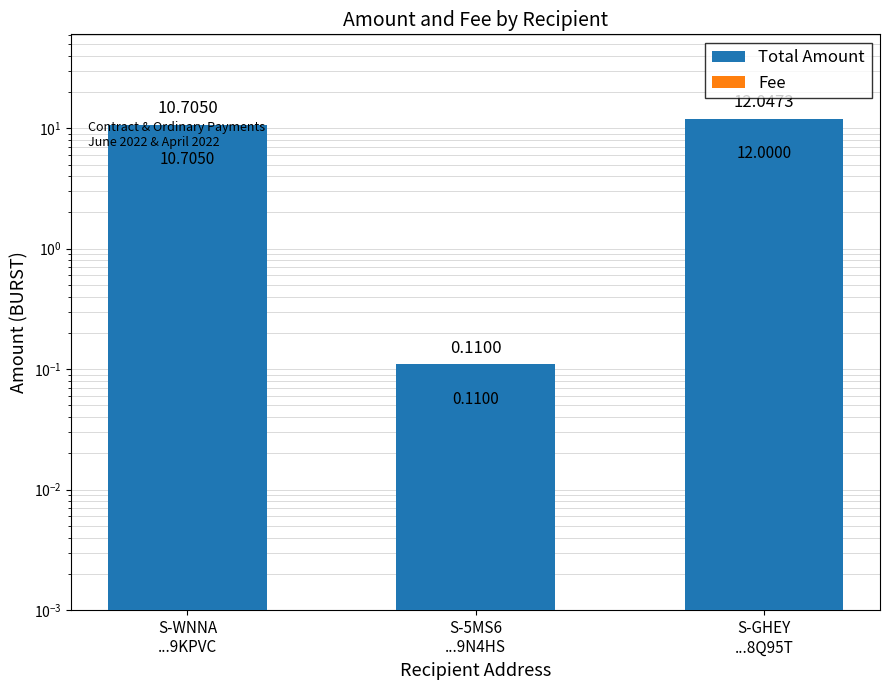

Reading left to right, list all the values displayed in this chart.

Total Amount: S-WNNA
...9KPVC=10.7	S-5MS6
...9N4HS=0.1	S-GHEY
...8Q95T=12.0
Fee: S-WNNA
...9KPVC=0.0	S-5MS6
...9N4HS=0.0	S-GHEY
...8Q95T=0.0